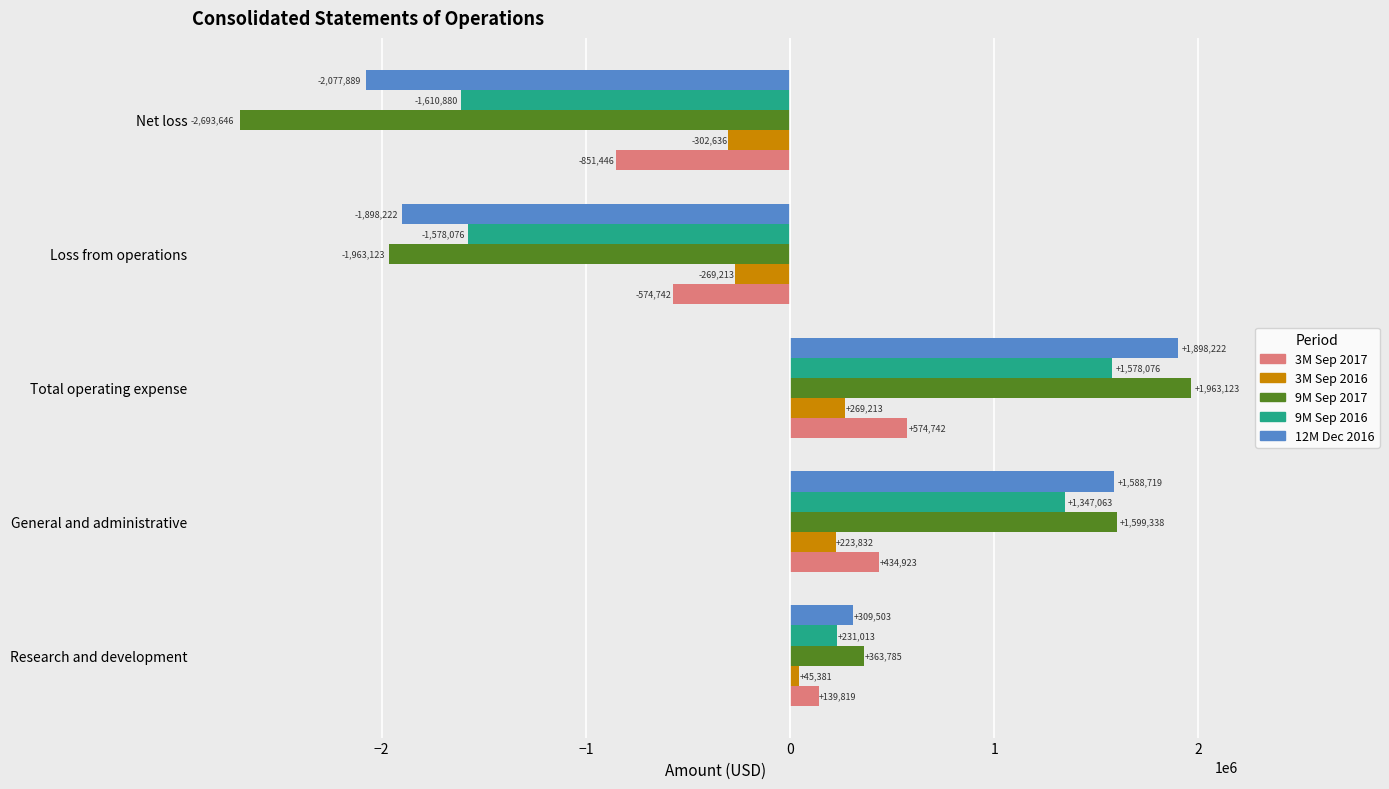

How many negative values does the 9M Sep 2016 series have?

2